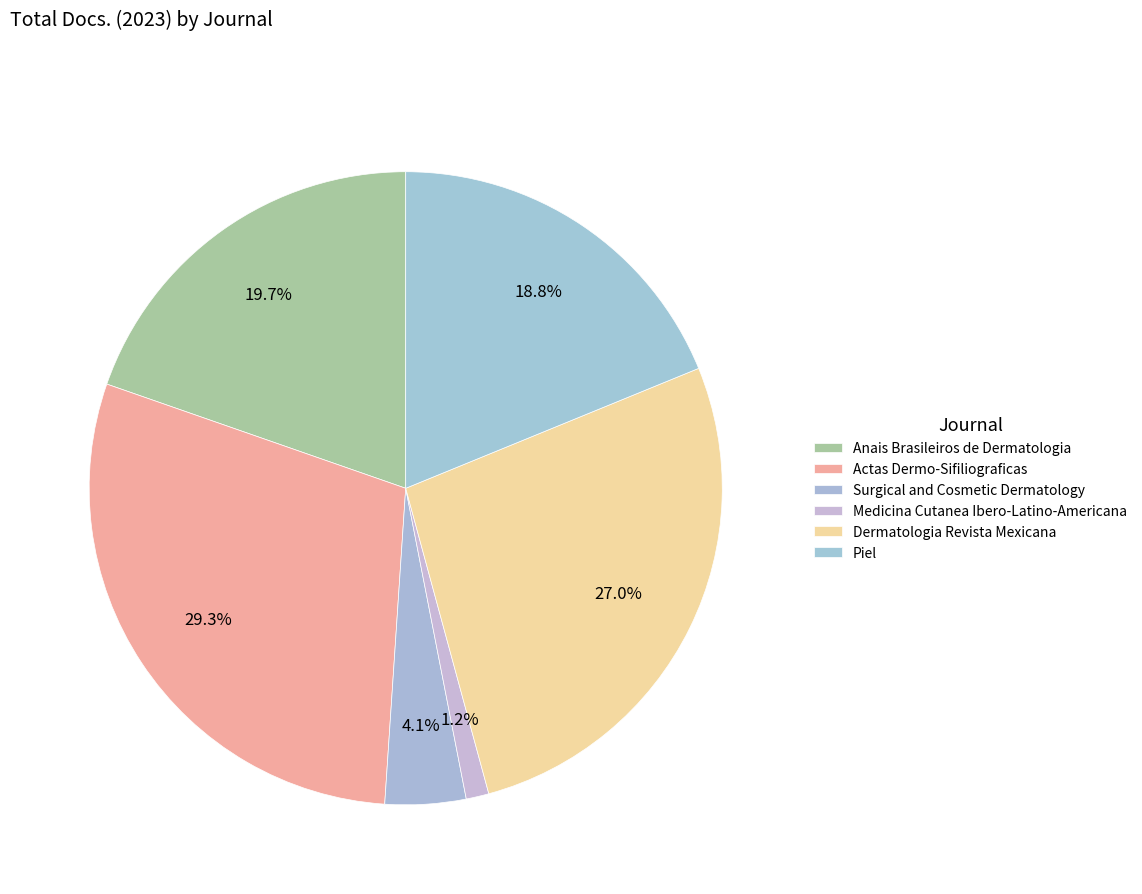

Does any single category account for the majority?

No